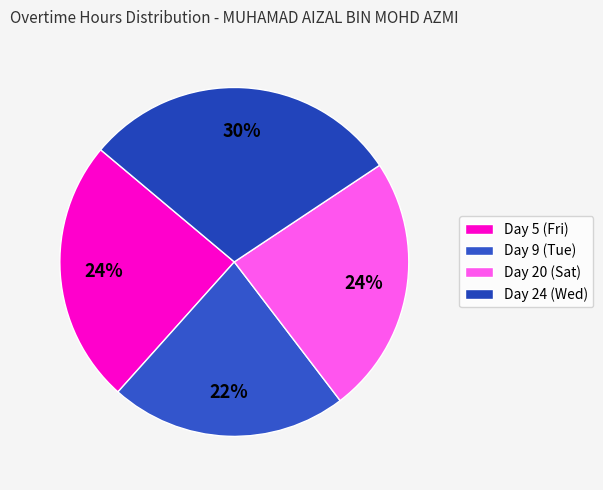

Which has a higher value, Day 24 (Wed) or Day 20 (Sat)?

Day 24 (Wed)